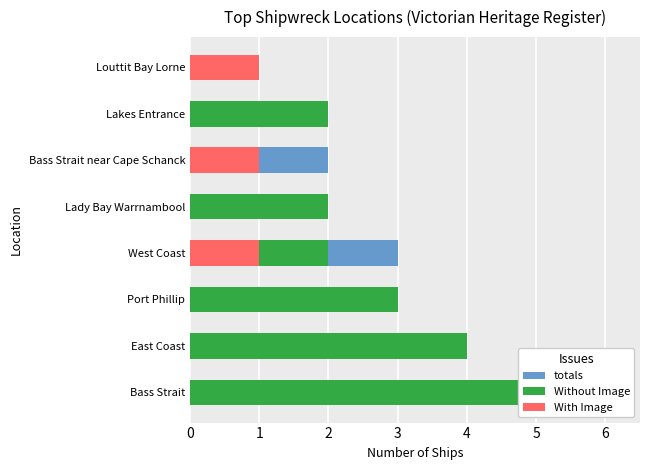

How many groups of bars are there?

8